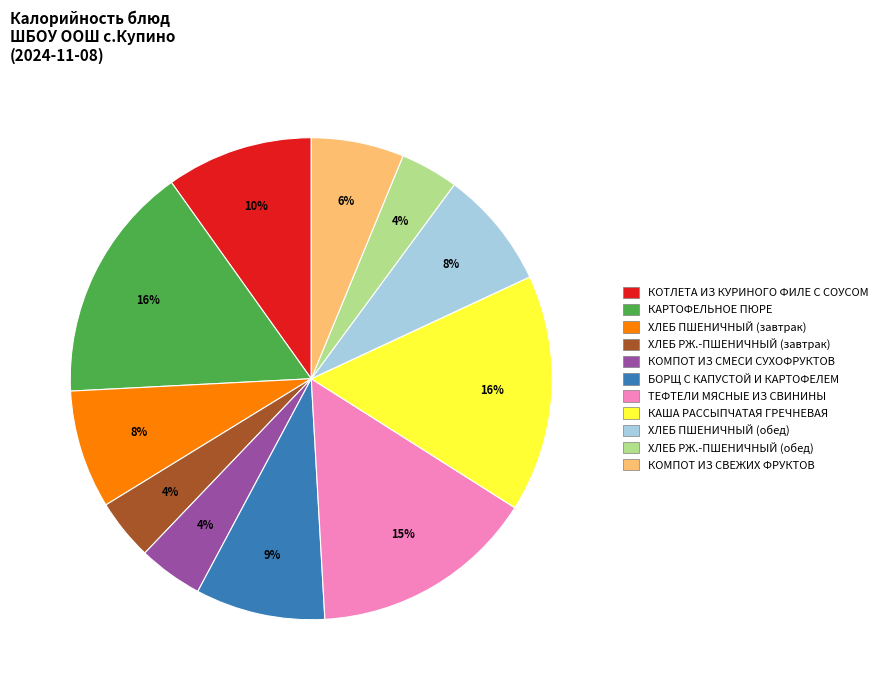

Is there any slice that represents more than half of the pie?

No